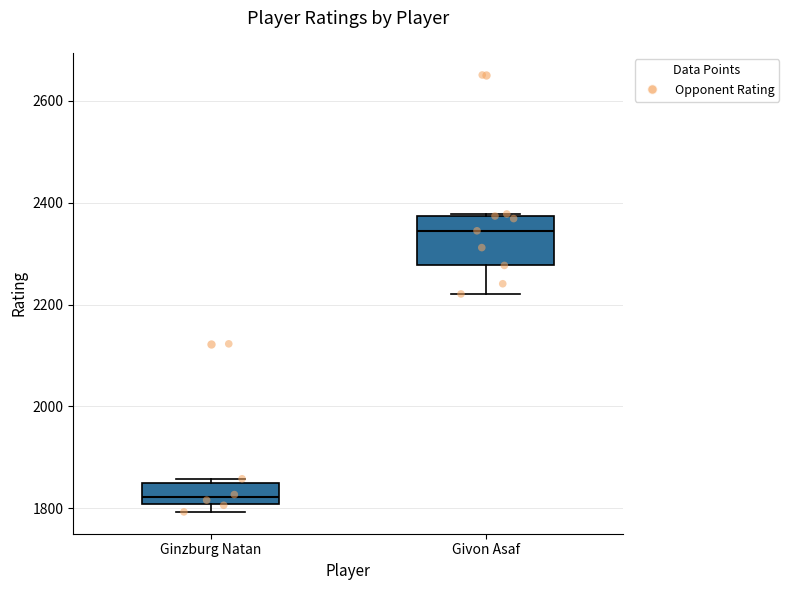

Reading left to right, transcribe this box plot: for each box, give where its median line is, the range the box spans, and where its two whiskers end, as read against the y-axis. The values are not printed on the chart, so give them approximately, as read against the axis.

Ginzburg Natan: median 1820, box 1800 to 1860, whiskers 1800 (just below the box's lower edge) to 1860 (just above the box's upper edge)
Givon Asaf: median 2340, box 2280 to 2380, whiskers 2220 to 2380